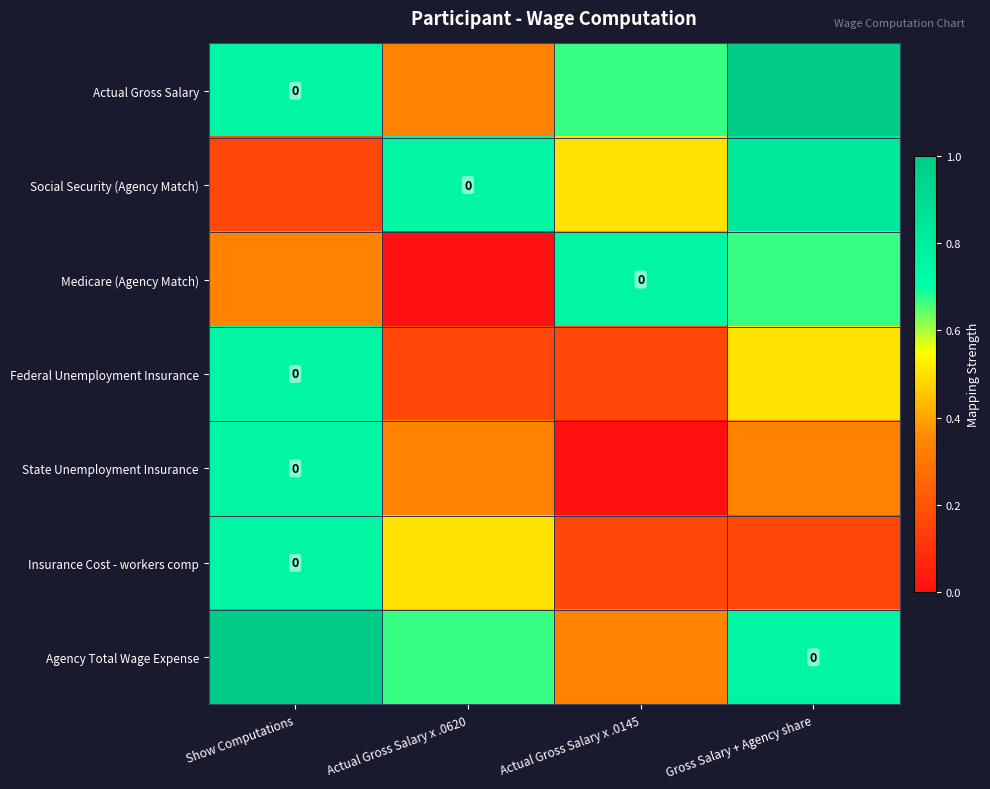

What is the total value across all series at Actual Gross Salary x .0145?

2.6